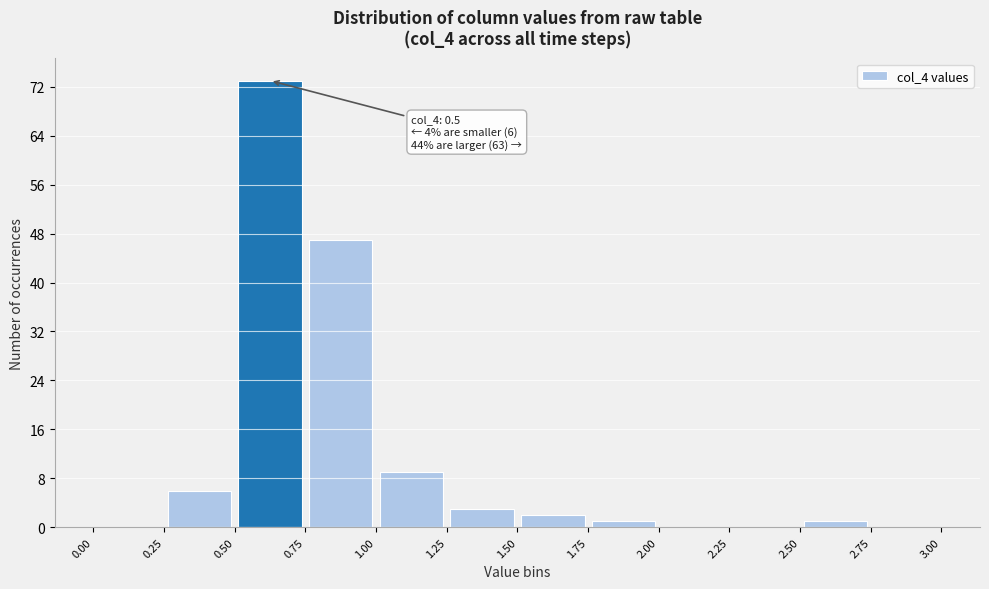

Which range on the x-axis has the tallest bar?

0.50 to 0.75